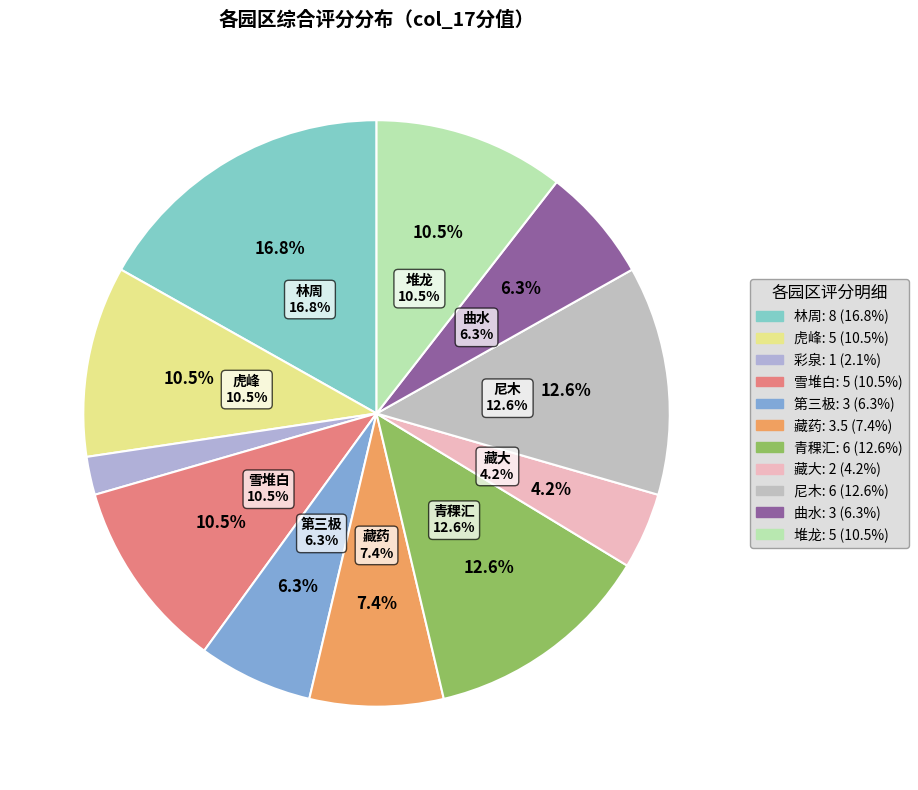

Does any single category account for the majority?

No